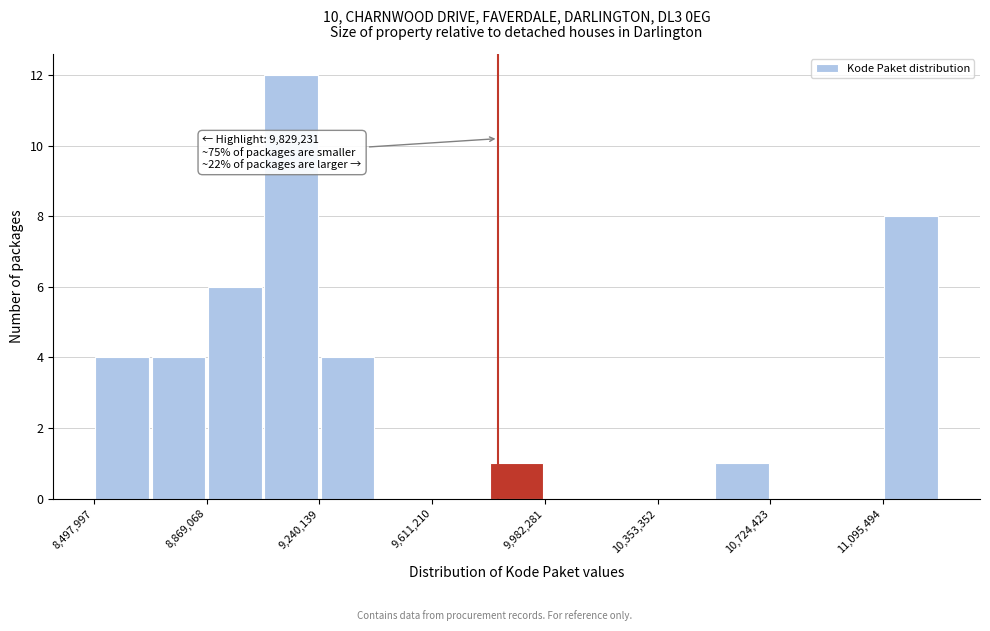

Around what value on the x-axis is the tallest bar? Give the approximate position of its centre, as read against the axis.

9150000